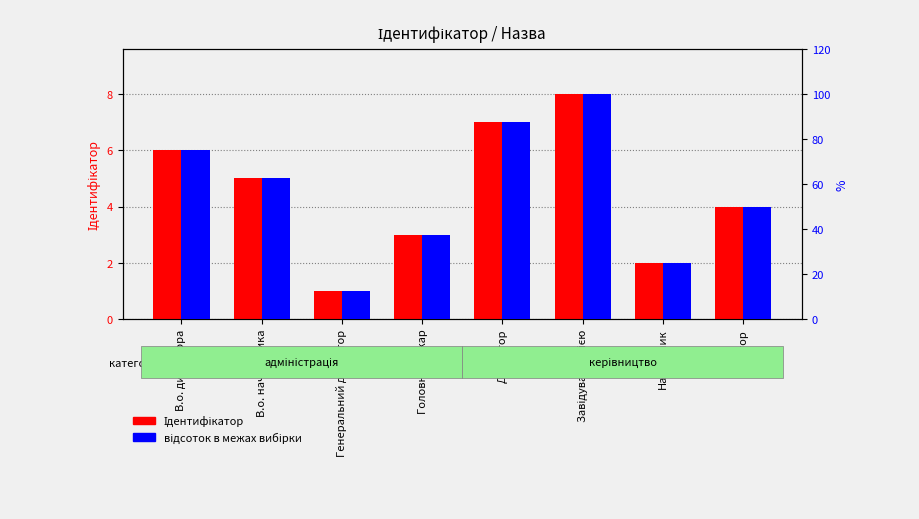

What is the maximum value shown in the chart?

100.0